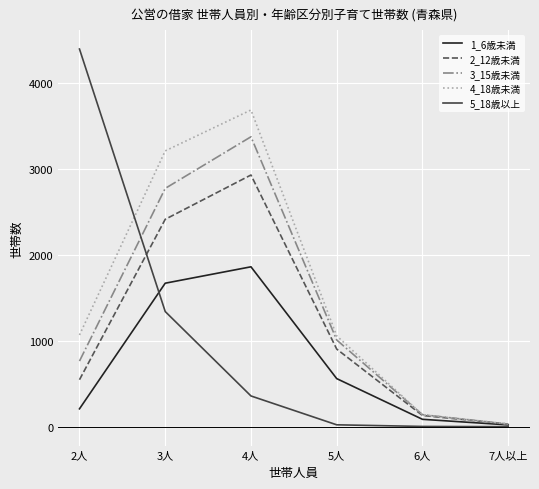

Is the value of 5_18歳以上 at 6人 greater than the value of 3_15歳未満 at 4人?

No